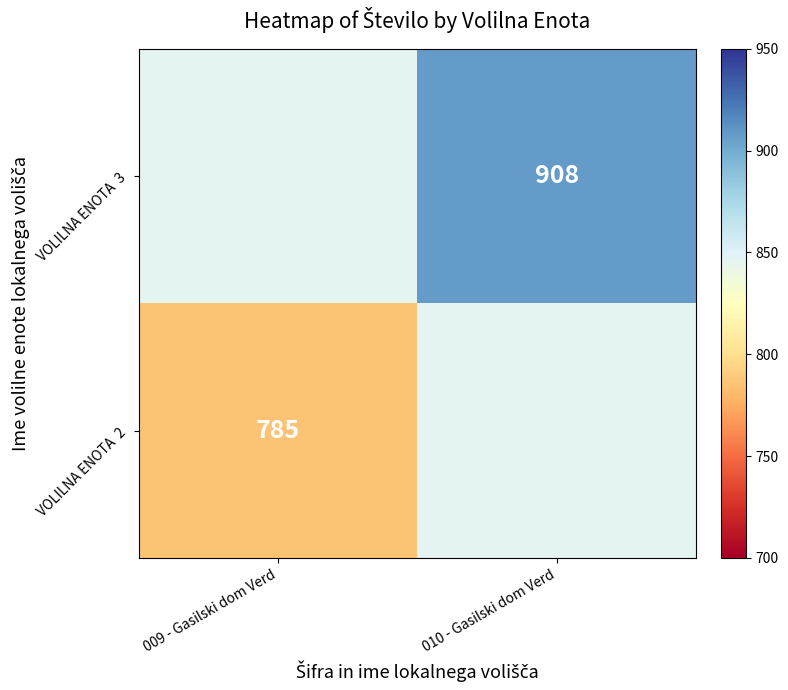

Count the number of categories in the chart.

2